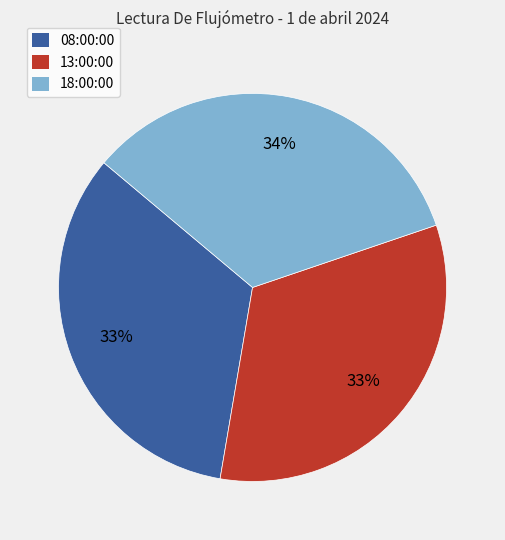

Is the sum of 18:00:00 and 13:00:00 greater than half?

Yes